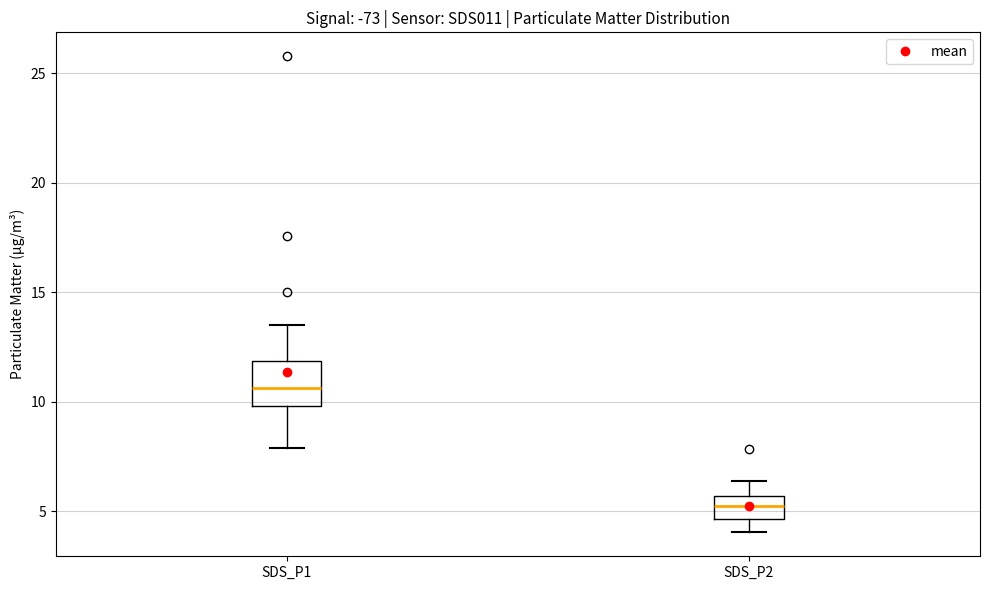

Reading left to right, transcribe this box plot: for each box, give where its median line is, the range the box spans, and where its two whiskers end, as read against the y-axis. The values are not printed on the chart, so give them approximately, as read against the axis.

SDS_P1: median 10.5, box 10.0 to 12.0, whiskers 8.0 to 13.5
SDS_P2: median 5.0, box 4.5 to 5.5, whiskers 4.0 to 6.5